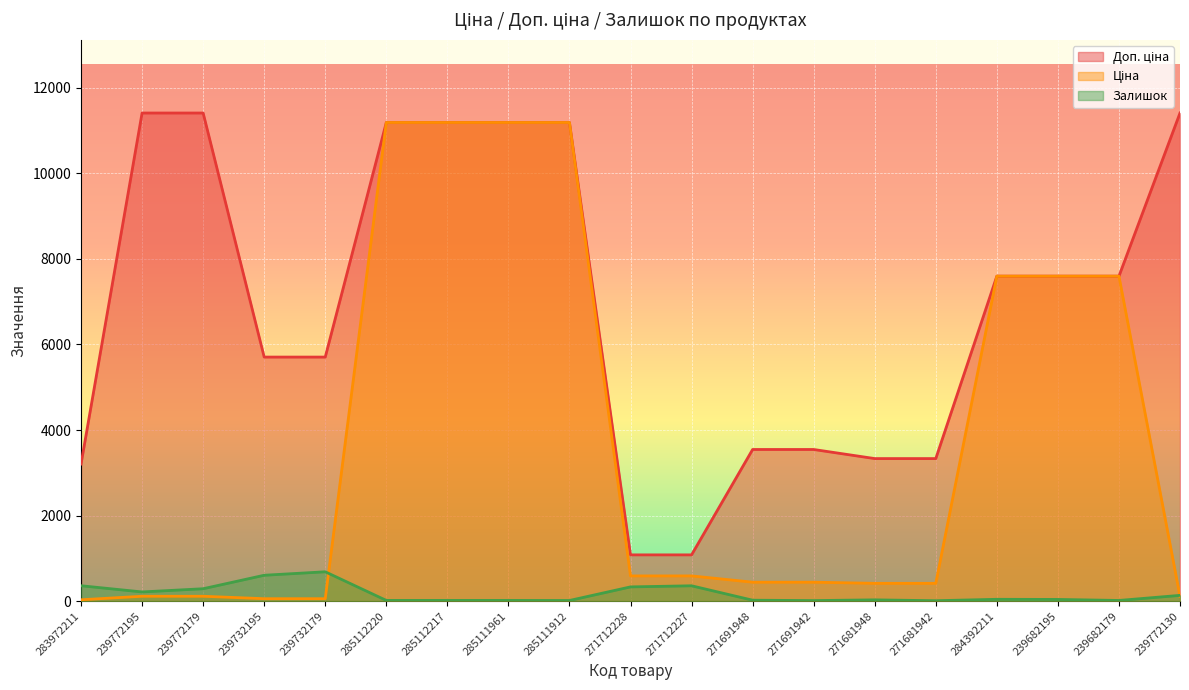

How many data points in Залишок are above 40?

9